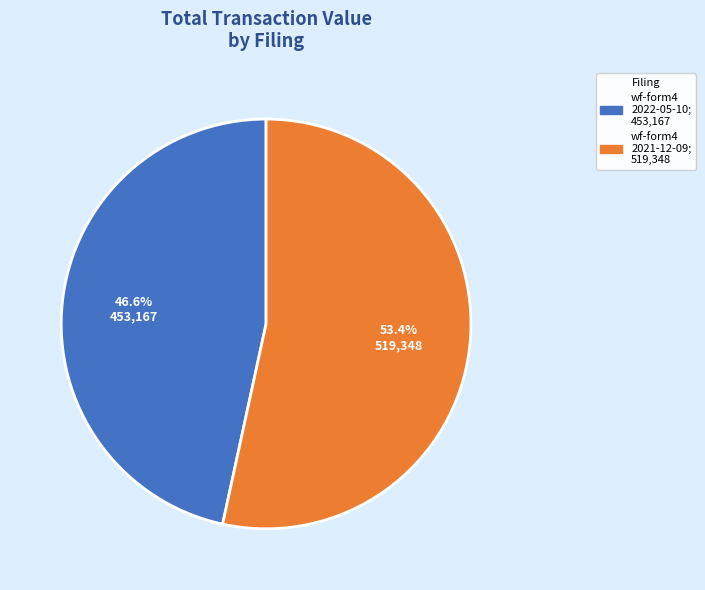

Which category has the smallest portion of the pie?

wf-form4 2022-05-10; 453,167